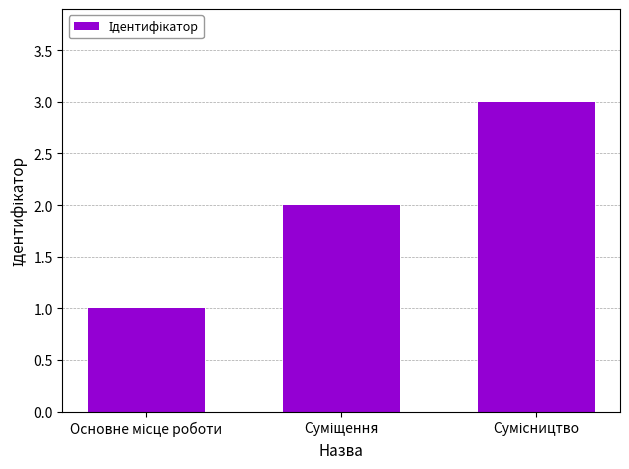

What is the minimum value shown in the chart?

1